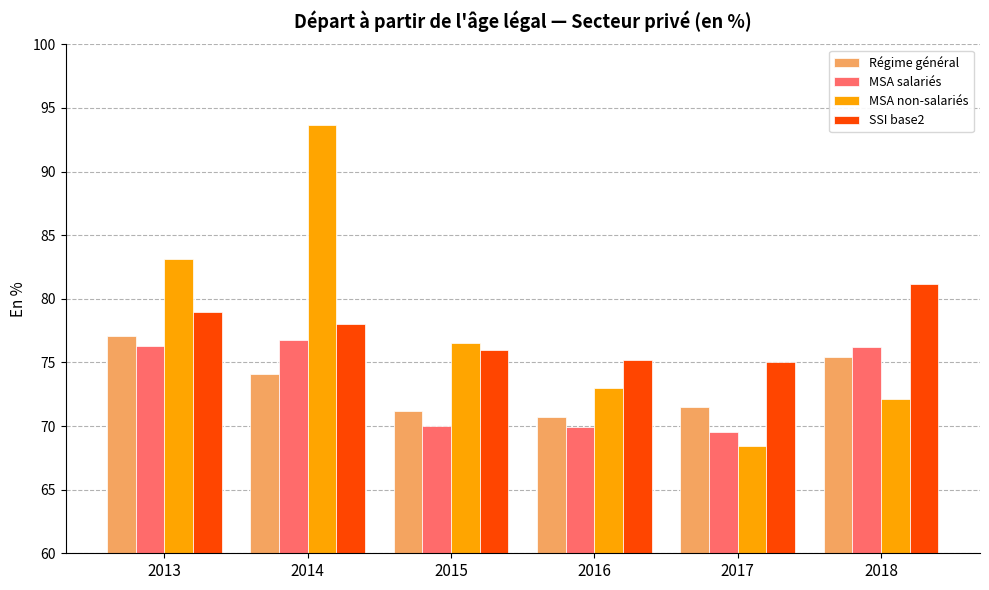

Is the value of SSI base2 at 2015 greater than the value of MSA non-salariés at 2017?

Yes